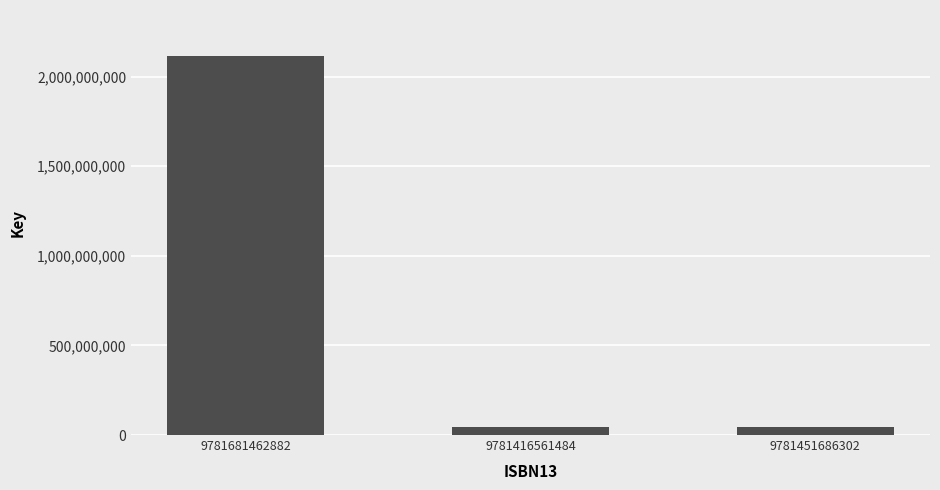

Which label corresponds to the largest value in the chart?

9781681462882